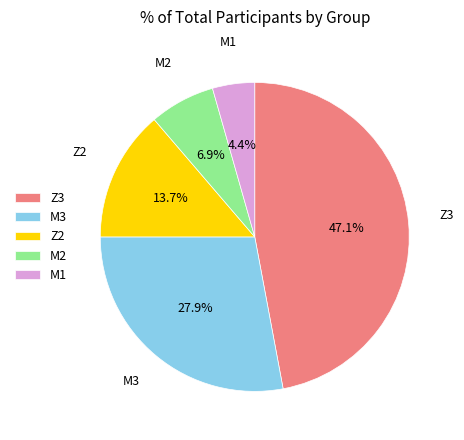

Is it true that Z2 is 27% of the pie?

False